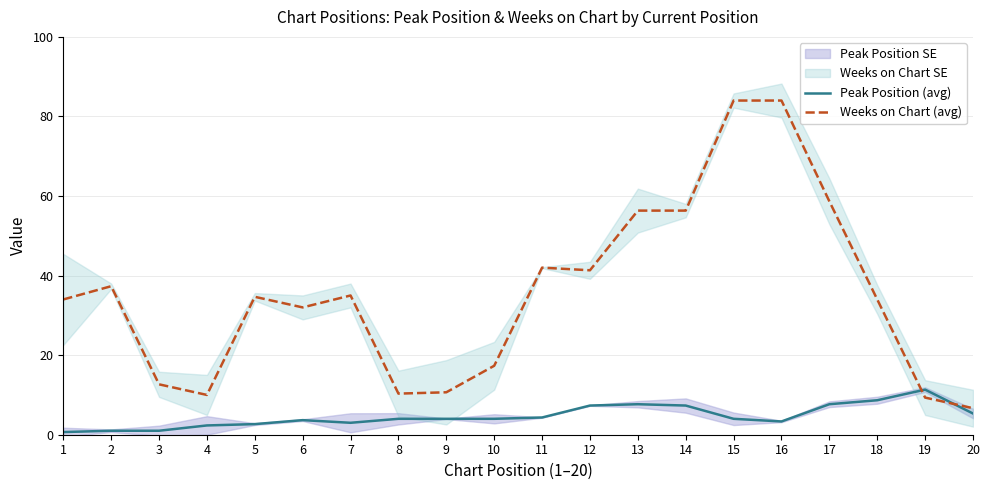

What is the average value of the Weeks on Chart (avg) series?

35.3